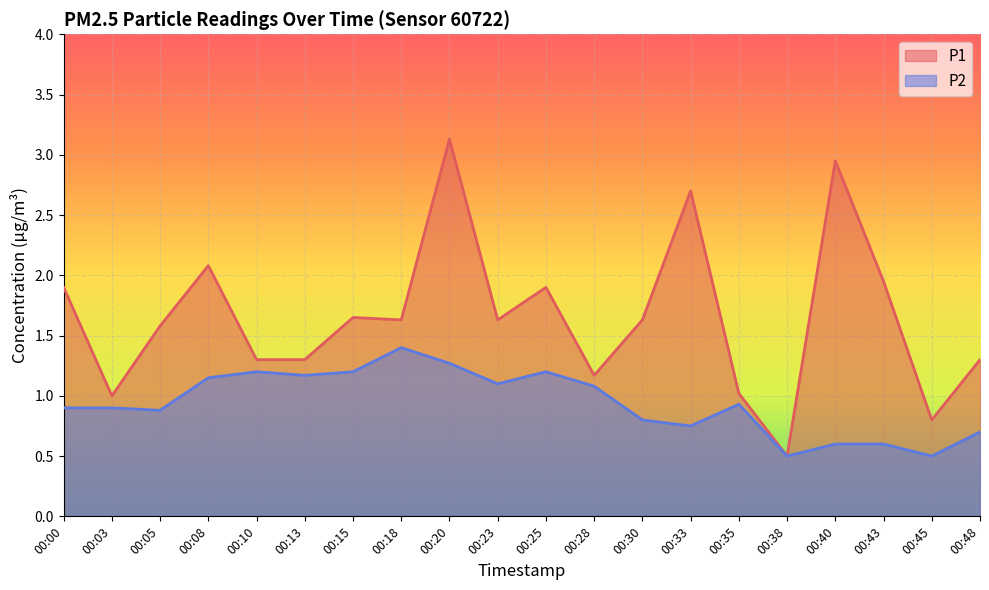

What is the total value across all series at 00:38?

1.0